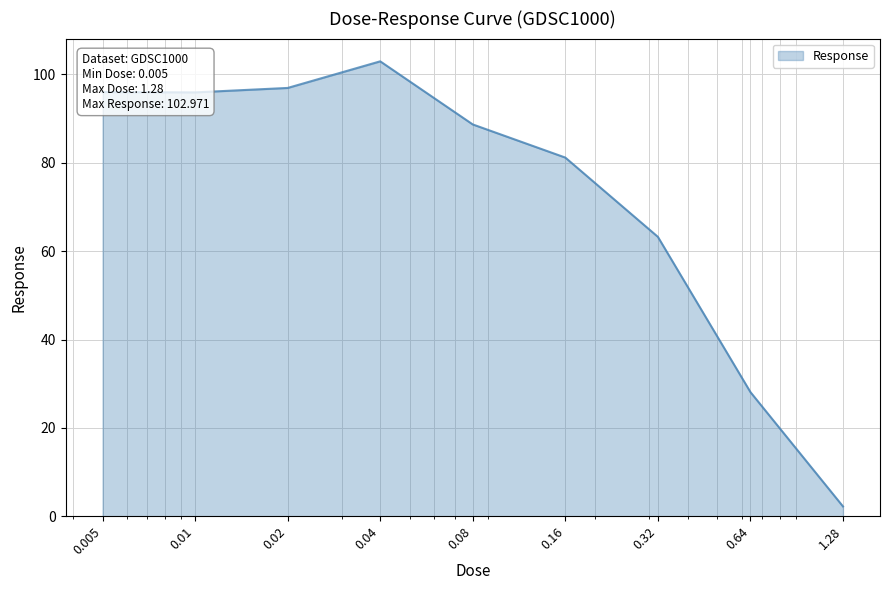

What is the difference between the maximum and minimum values?

100.7